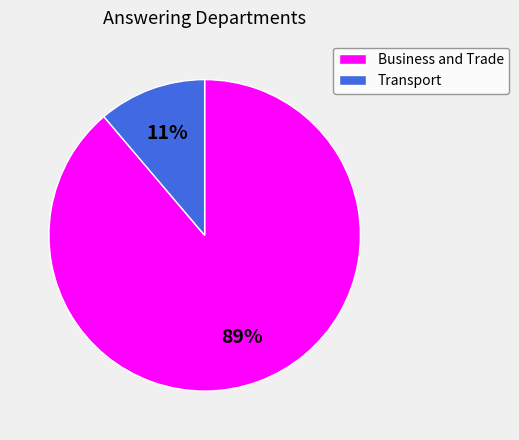

To the nearest percent, what is the difference between the Business and Trade and Transport slice percentages?

78%